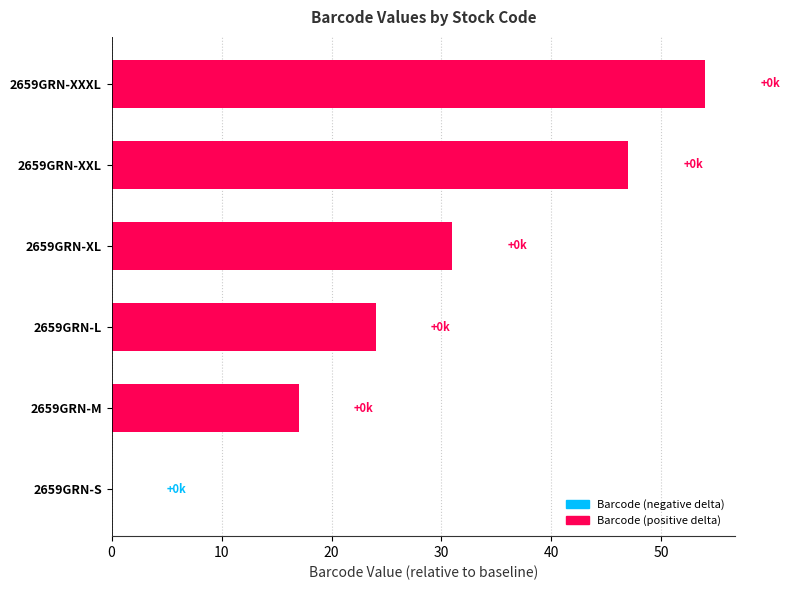

What is the change in value from 2659GRN-XL to 2659GRN-XXXL?

+23